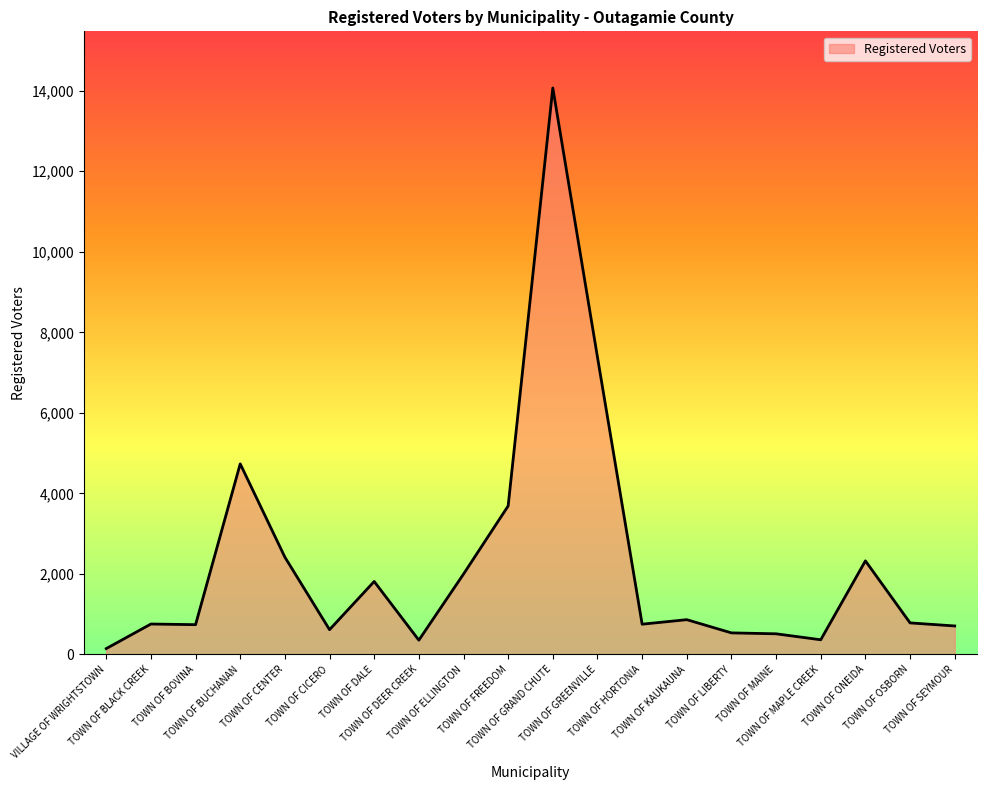

What position from the right is TOWN OF SEYMOUR?

1